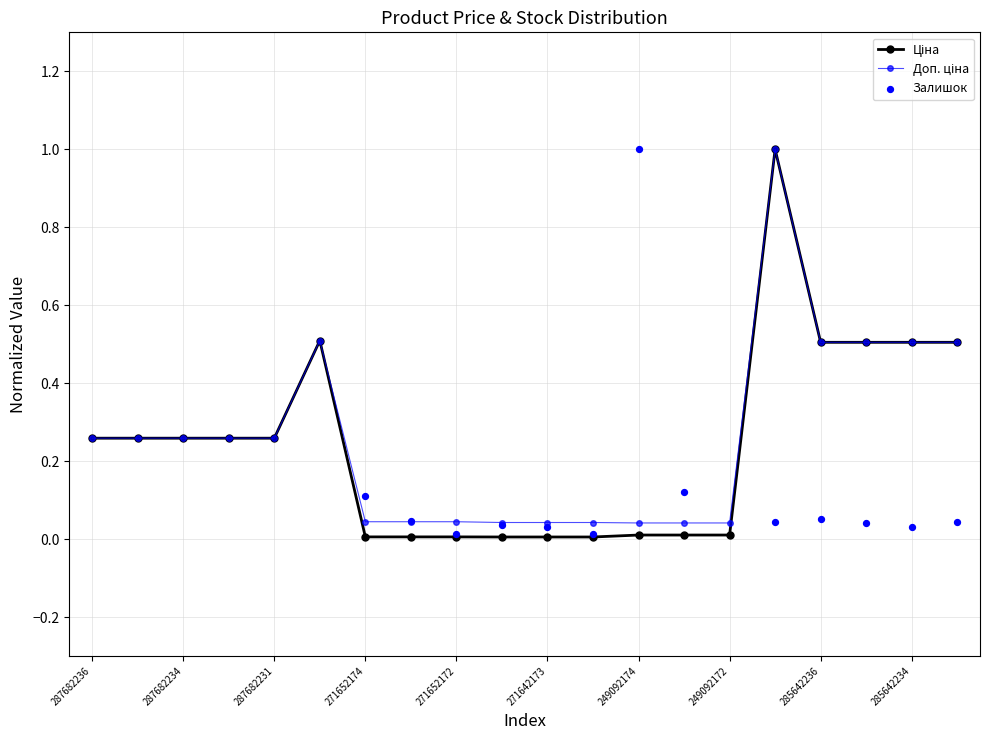

Is the value of Ціна at 11 greater than the value of Залишок at 285642234?

No